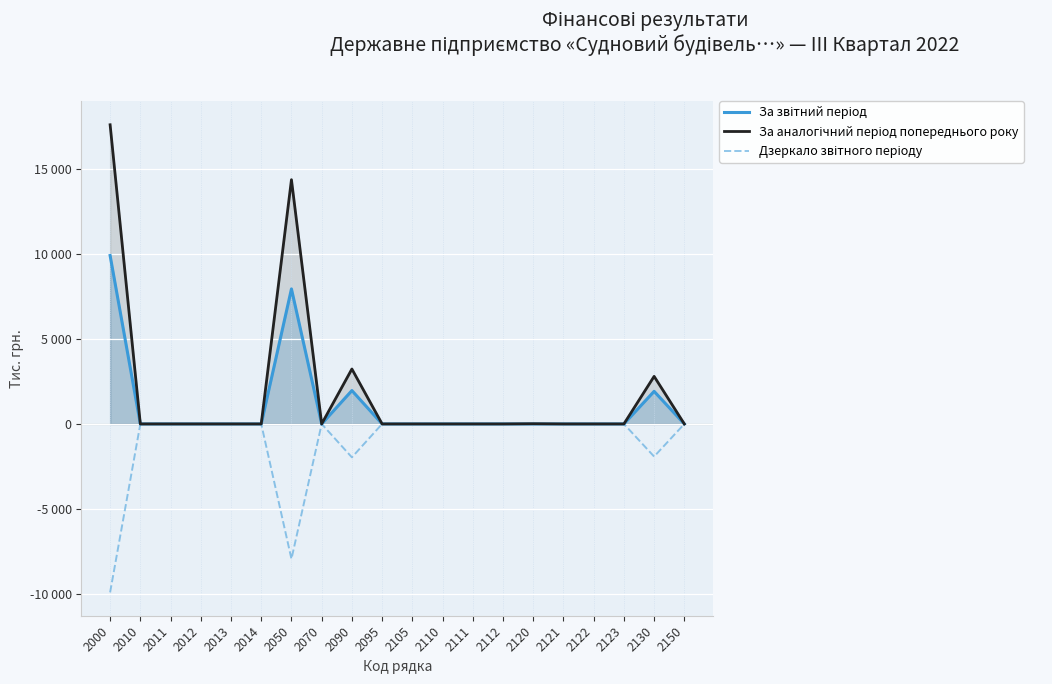

True or false: Дзеркало звітного періоду and За аналогічний період попереднього року cross at least once.

False